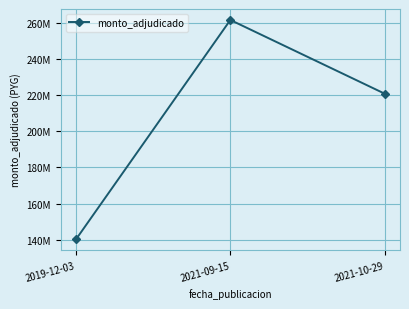

Which label corresponds to the largest value in the chart?

2021-09-15